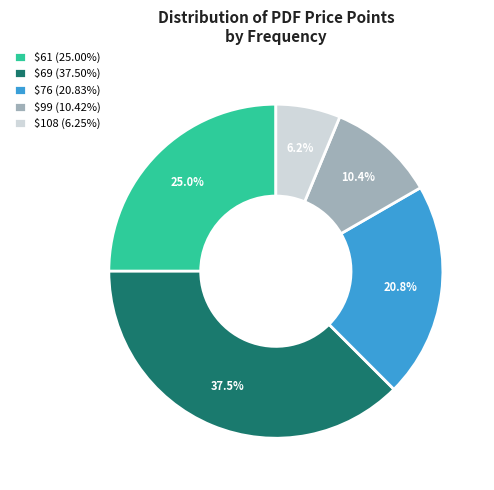

To the nearest percent, what is the combined percentage of $99 and $69?

48%